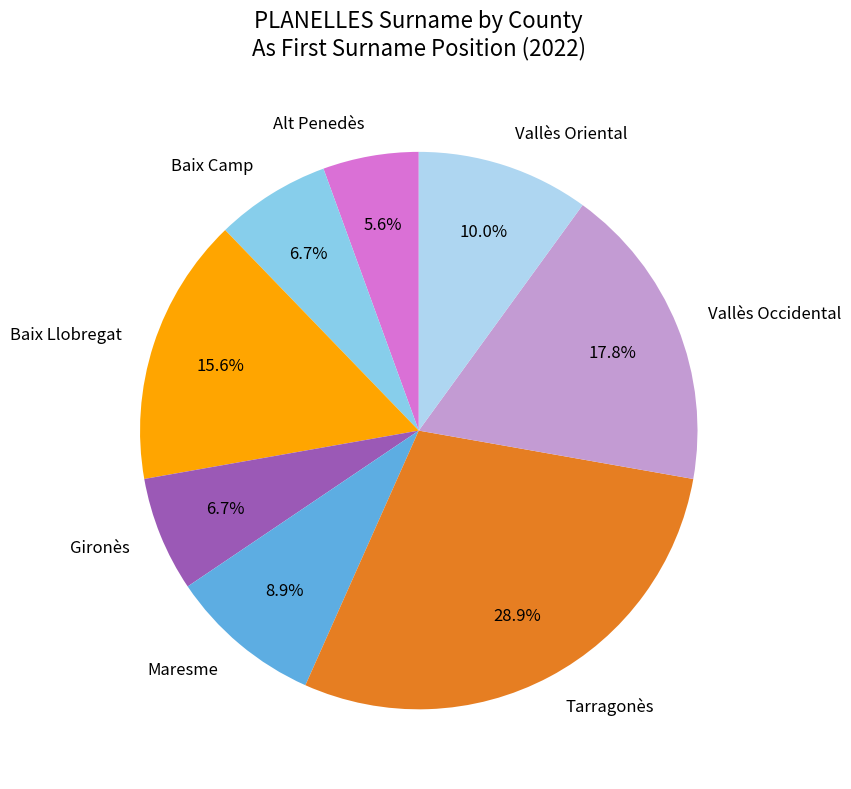

To the nearest percent, what is the difference between the largest and smallest slice percentages?

23%